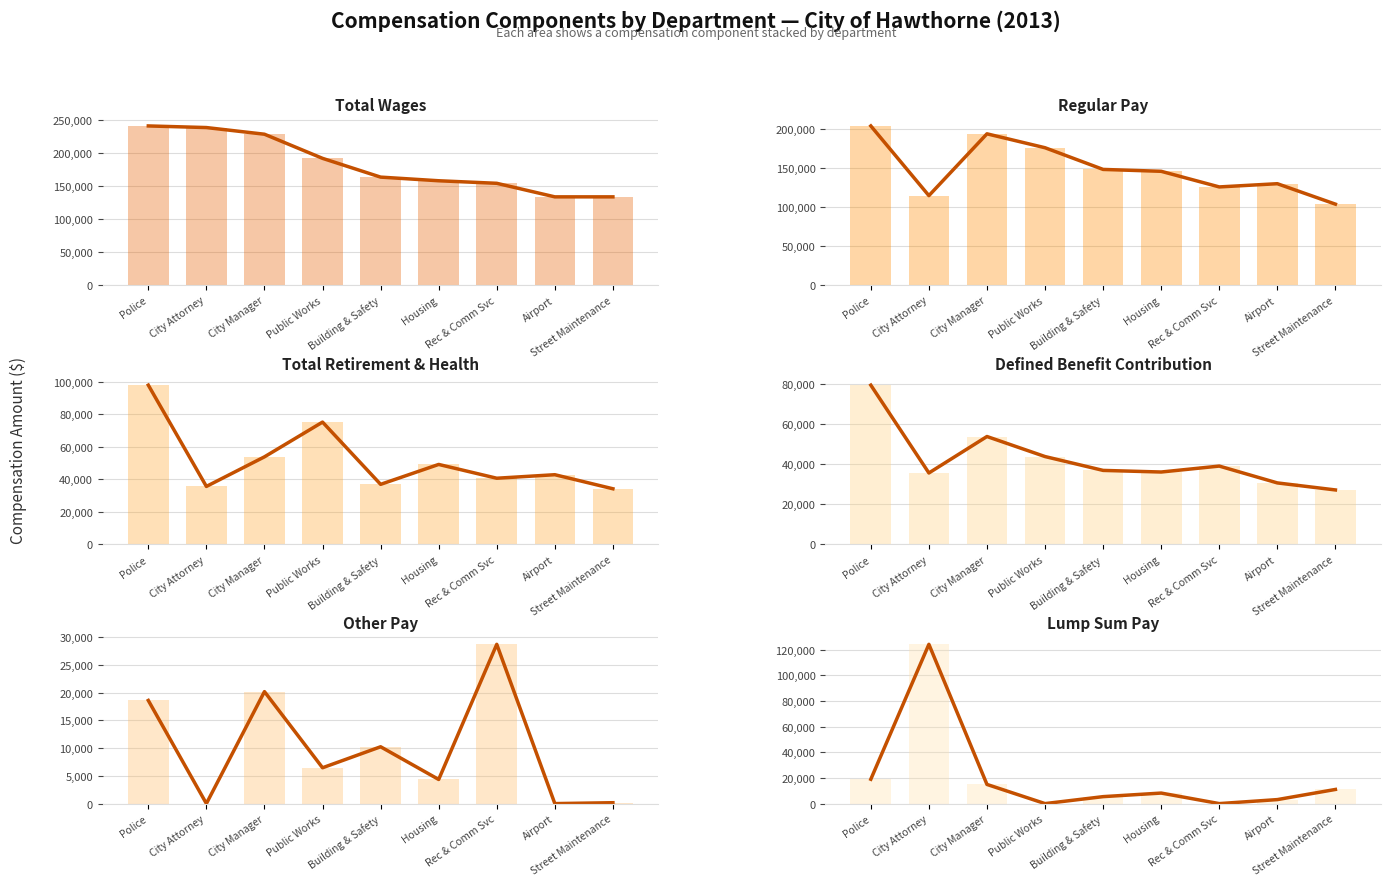

The value of LumpSumPay at Rec & Comm Svc is 53347. True or false?

False